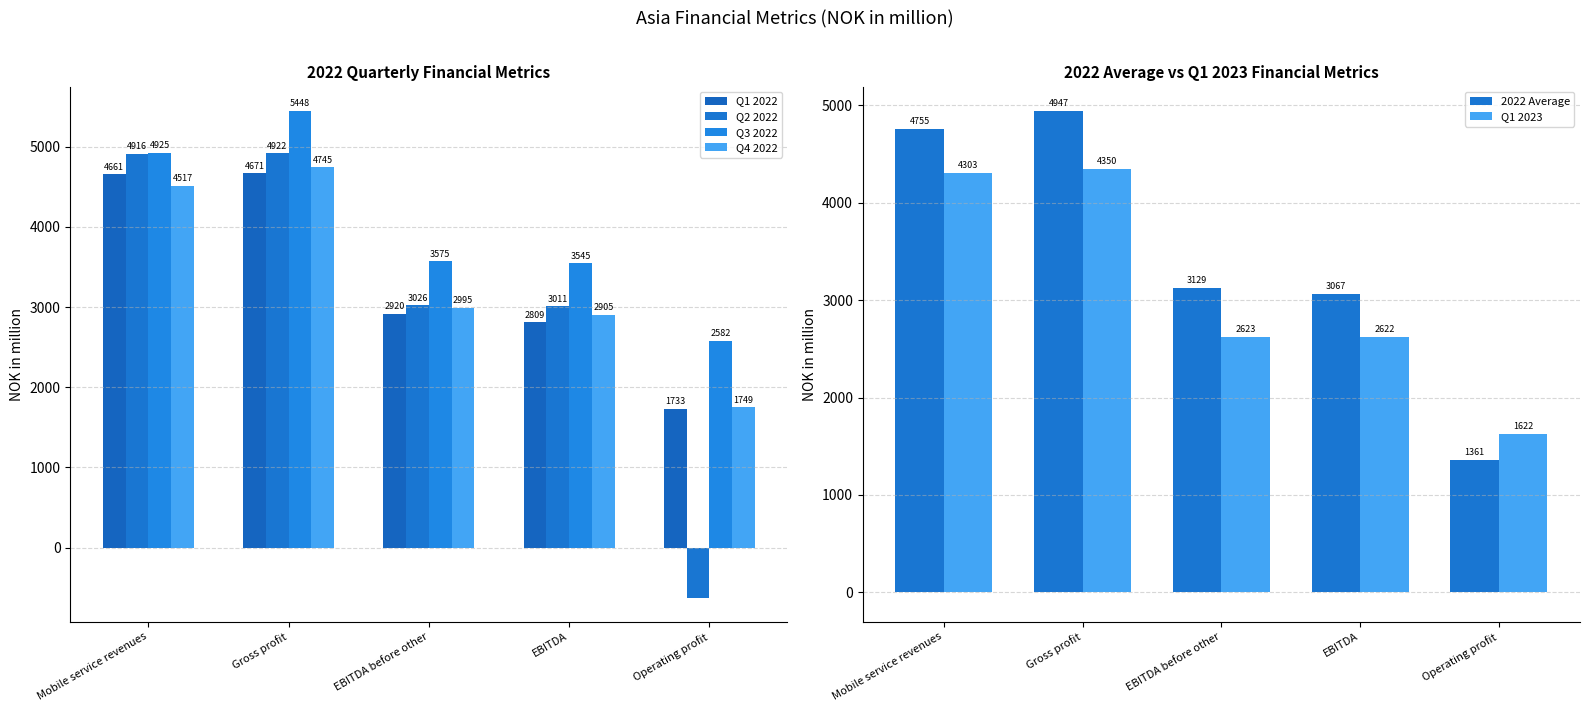

The value of Q2 2022 at Operating profit is -890.0. True or false?

False